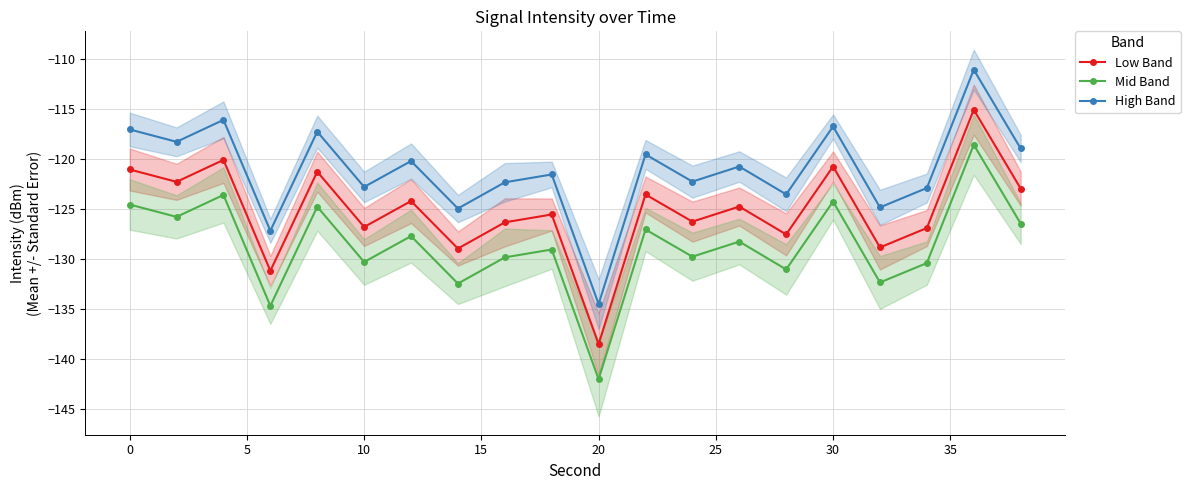

True or false: Low Band has more than 1 points higher than both neighbors.

True